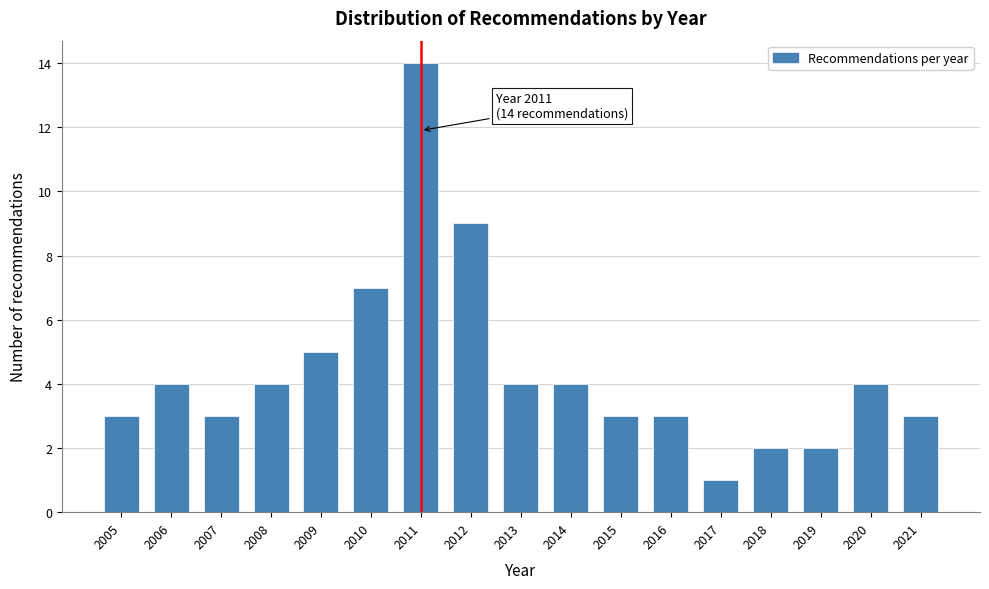

Reading right to left, what are all the values shown in this chart?

3	4	2	2	1	3	3	4	4	9	14	7	5	4	3	4	3